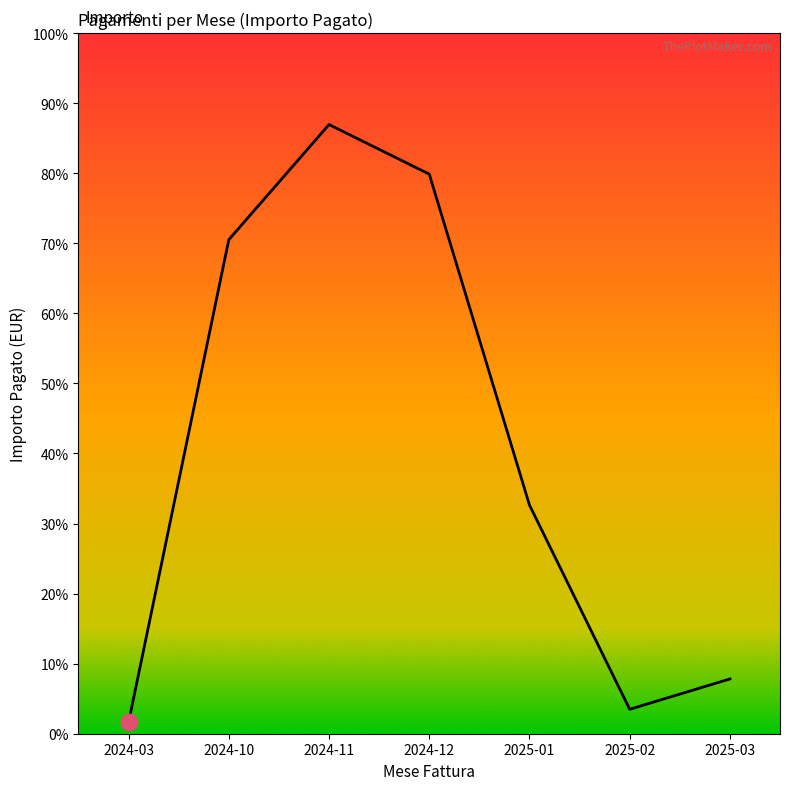

Where is the first local minimum?

2025-02